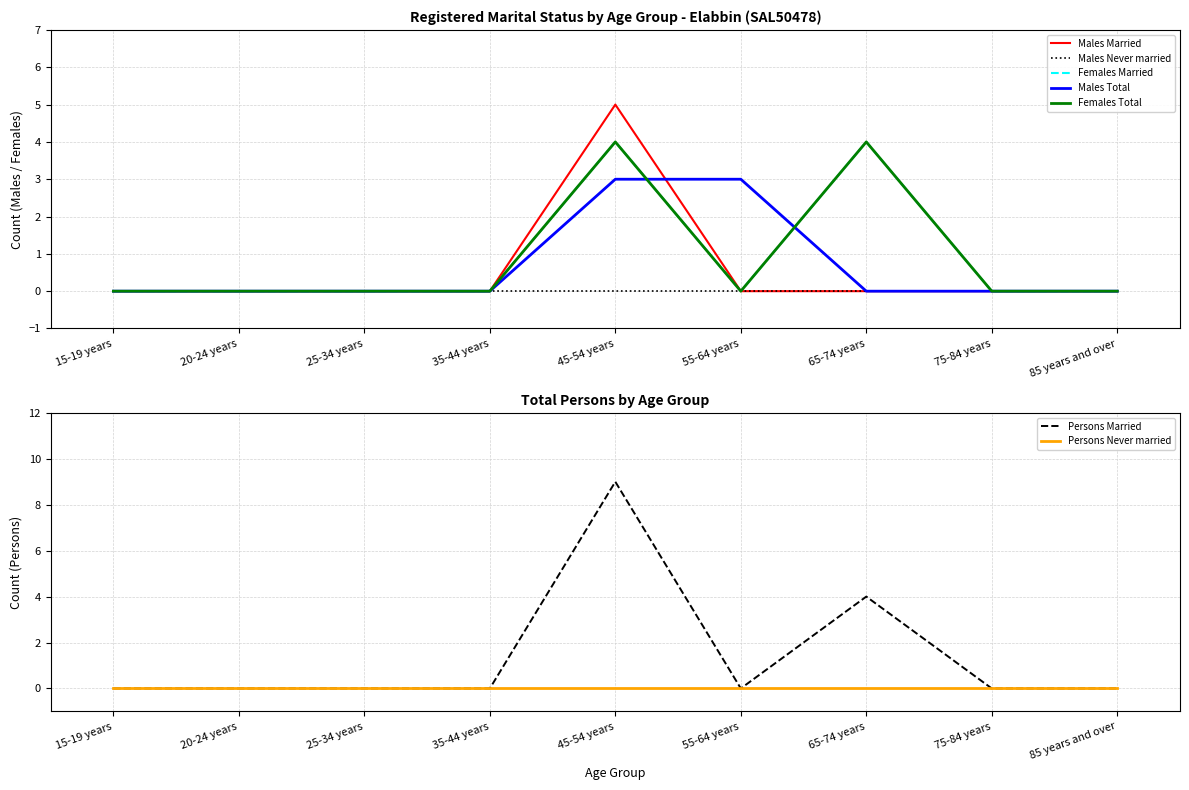

What position from the left is 15-19 years?

1